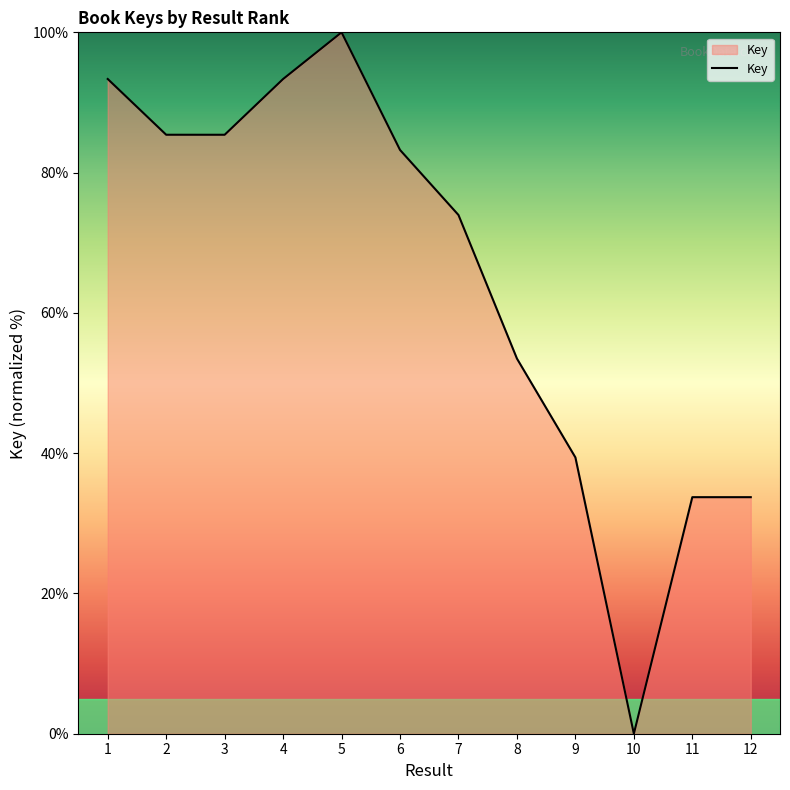

At which label is the value closest to 50?

8